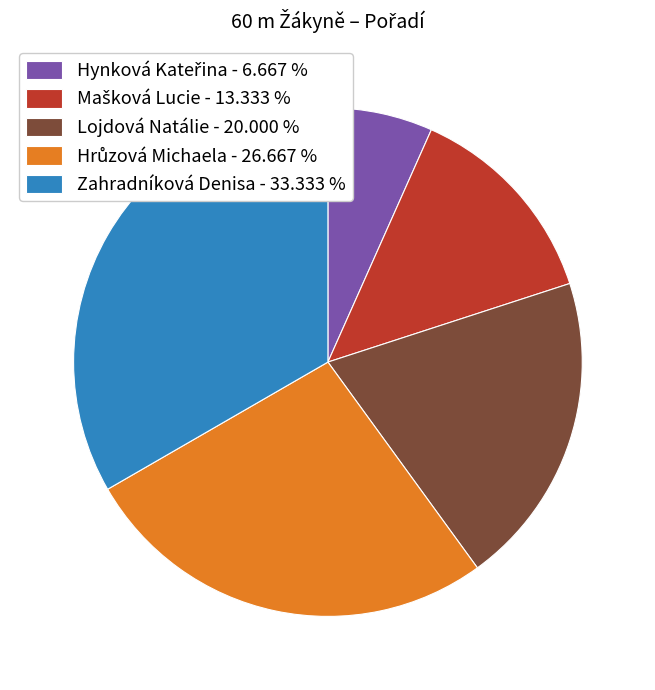

Does Lojdová Natálie - 20.000 % account for over 50% of the chart?

No